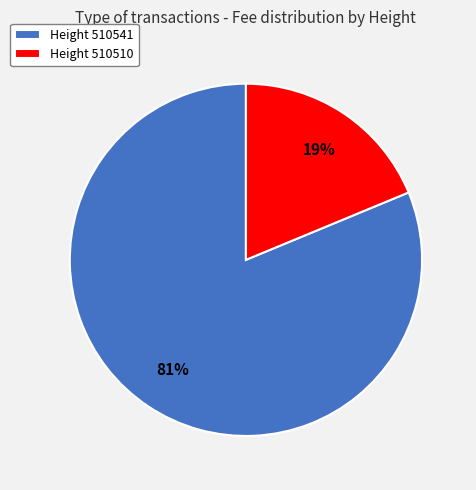

Rank the categories by value from highest to lowest.

Height 510541, Height 510510